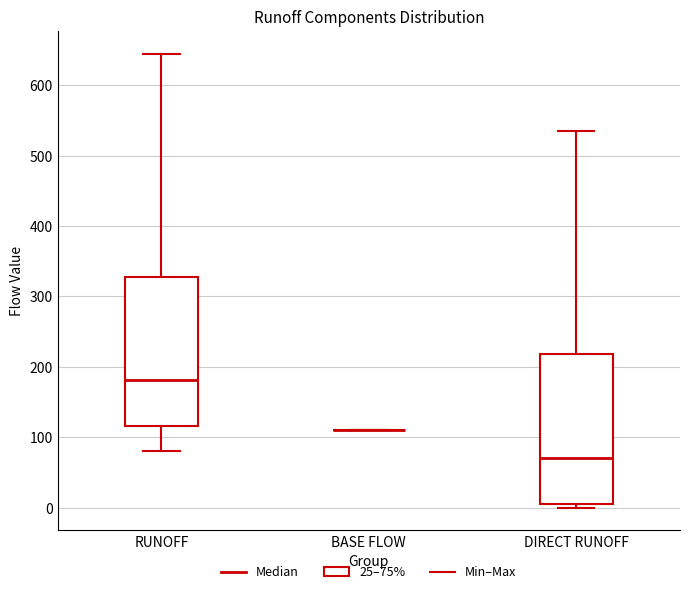

Reading left to right, read every box against the y-axis: the position of its median line, the range the box covers, and the ends of its whiskers. The values are not printed on the chart, so give them approximately, as read against the axis.

RUNOFF: median 180, box 120 to 330, whiskers 80 to 650
BASE FLOW: box collapsed to a line at 110, whiskers 110 to 110
DIRECT RUNOFF: median 70, box 10 to 220, whiskers 0 to 540